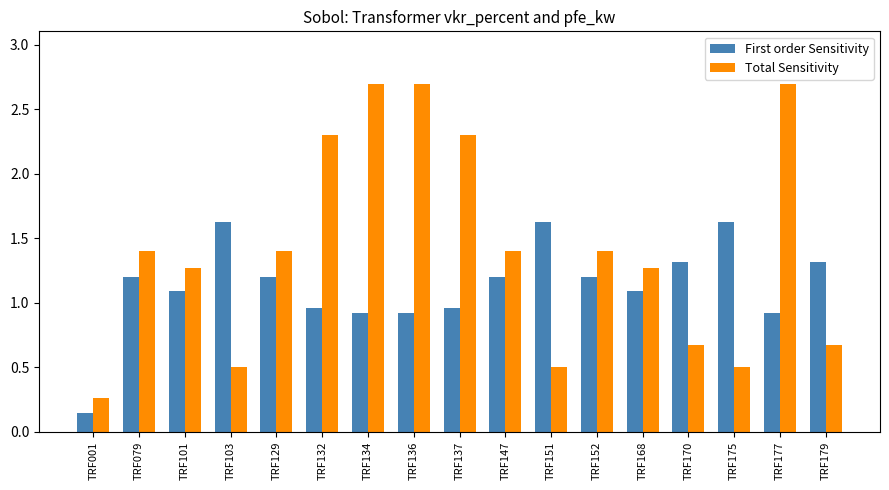

Which series has the largest total across all categories?

Total Sensitivity